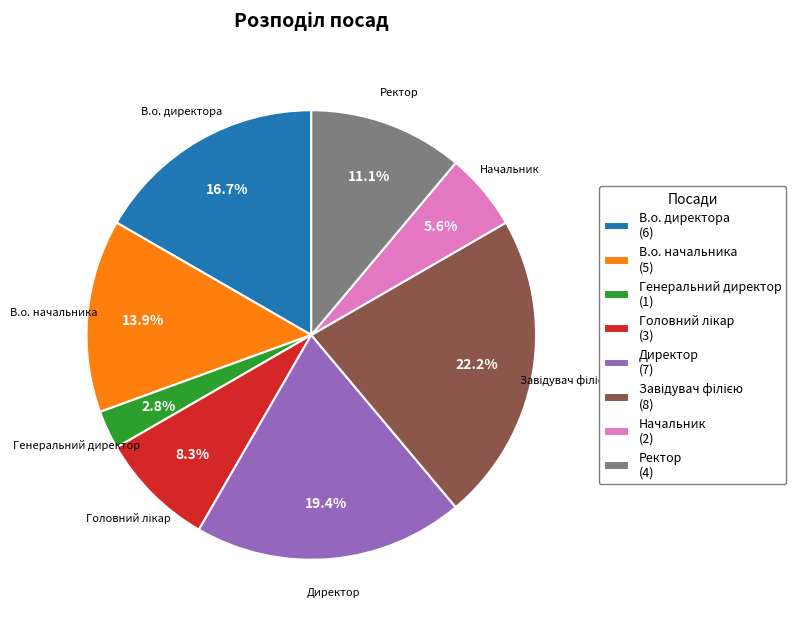

Is Начальник the majority of the pie?

No